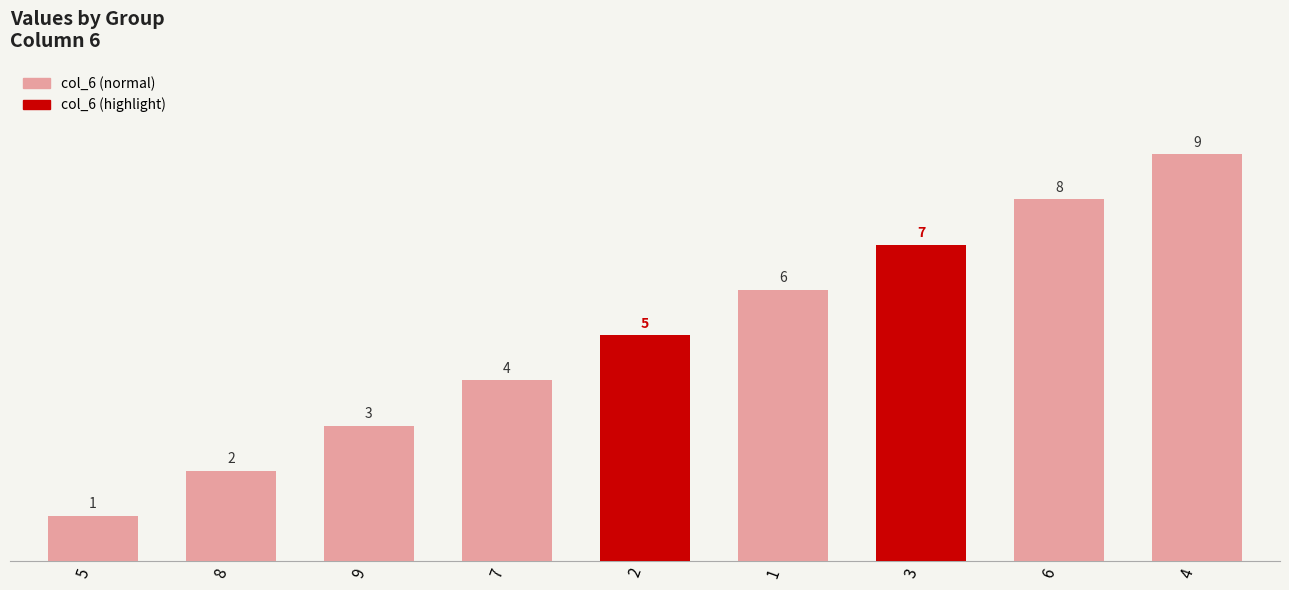

Reading left to right, extract all data points from this chart.

1	2	3	4	5	6	7	8	9